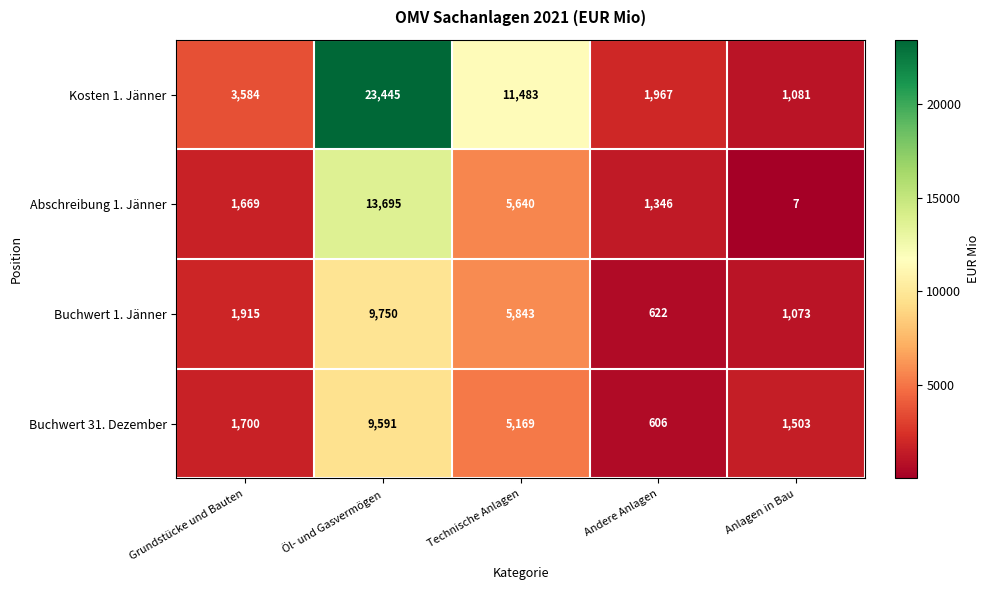

What is the approximate value of Abschreibung 1. Jänner at Öl- und Gasvermögen?

13695